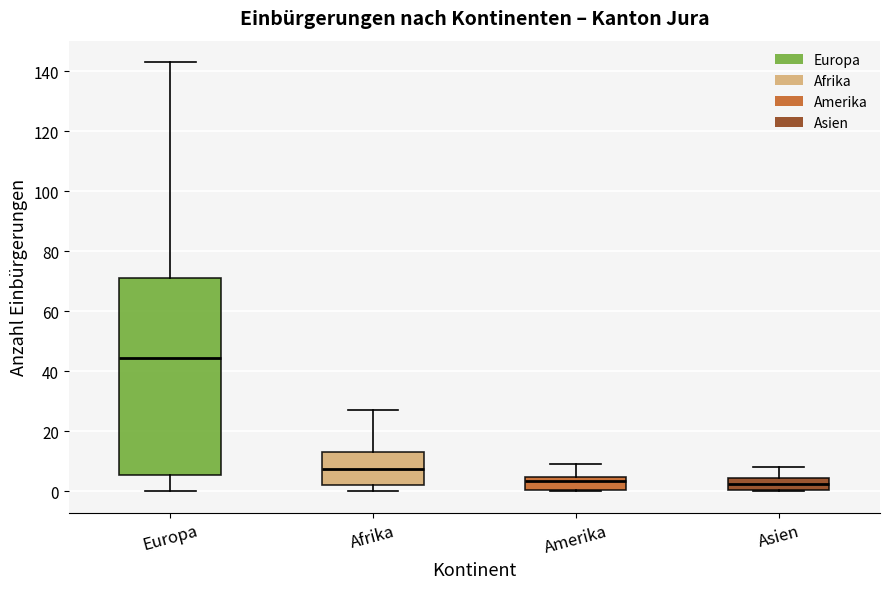

Reading left to right, read every box against the y-axis: the position of its median line, the range the box covers, and the ends of its whiskers. The values are not printed on the chart, so give them approximately, as read against the axis.

Europa: median 44, box 6 to 72, whiskers 0 to 144
Afrika: median 8, box 2 to 14, whiskers 0 to 28
Amerika: median 4 (just below the box's upper edge), box 0 to 4, whiskers 0 to 10
Asien: median 2, box 0 to 4, whiskers 0 to 8